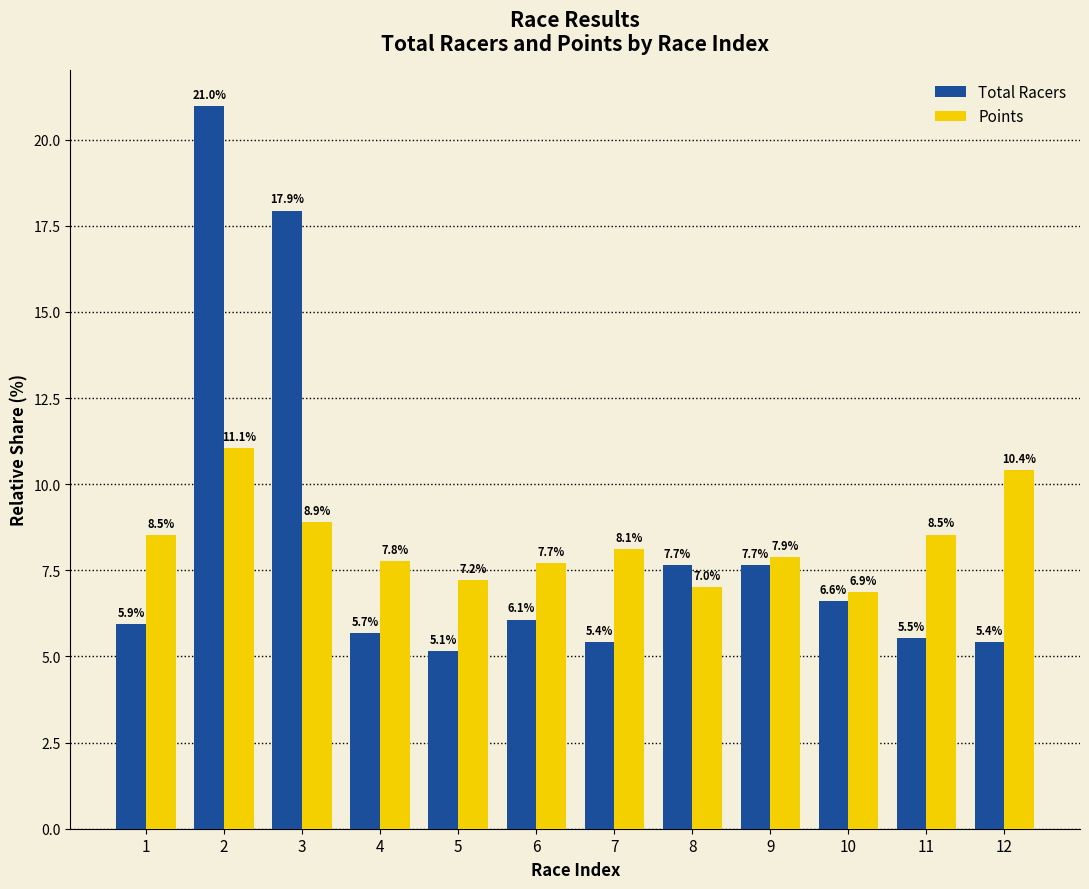

What are all the series names shown in the legend?

Total Racers, Points